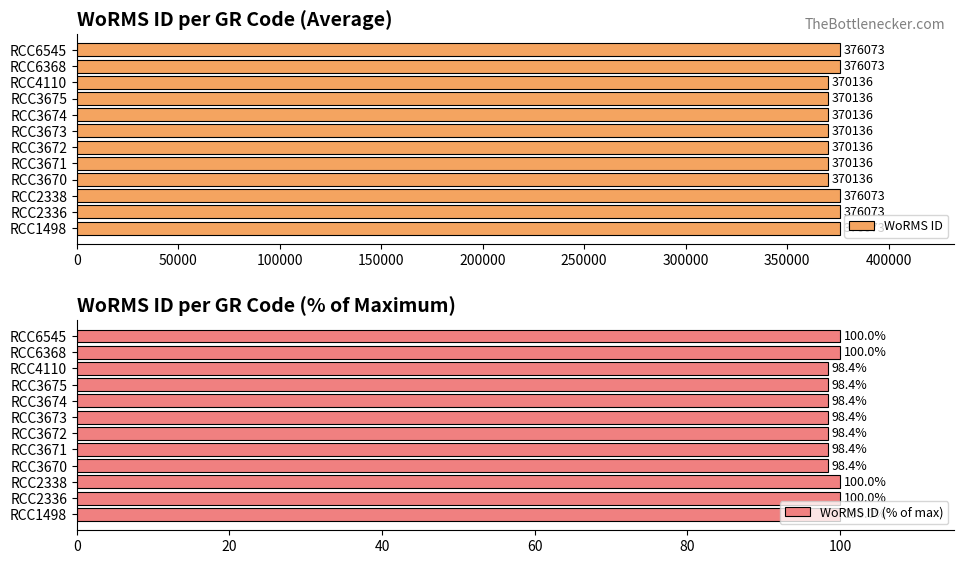

The WoRMS ID series shows 566543.4 at RCC6368. True or false?

False